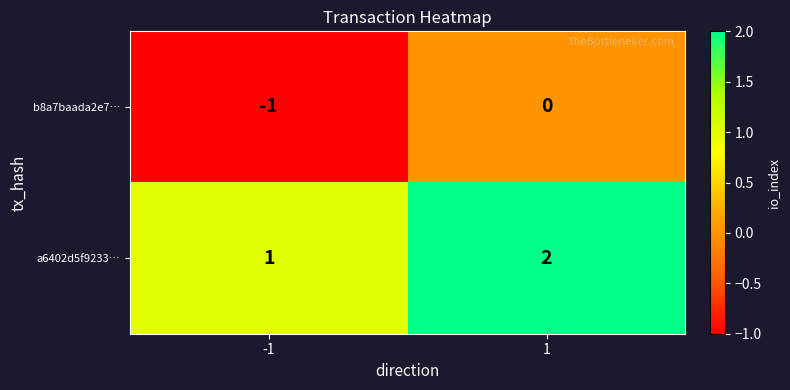

List the series in order of their overall mean, highest first.

a6402d5f9233…, b8a7baada2e7…